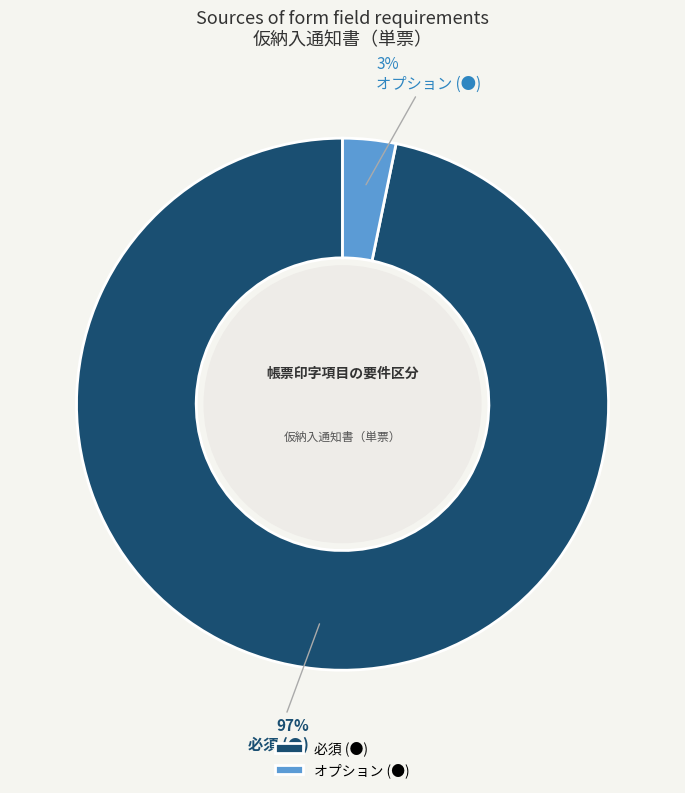

Is it true that オプション (●) is 27% of the pie?

False